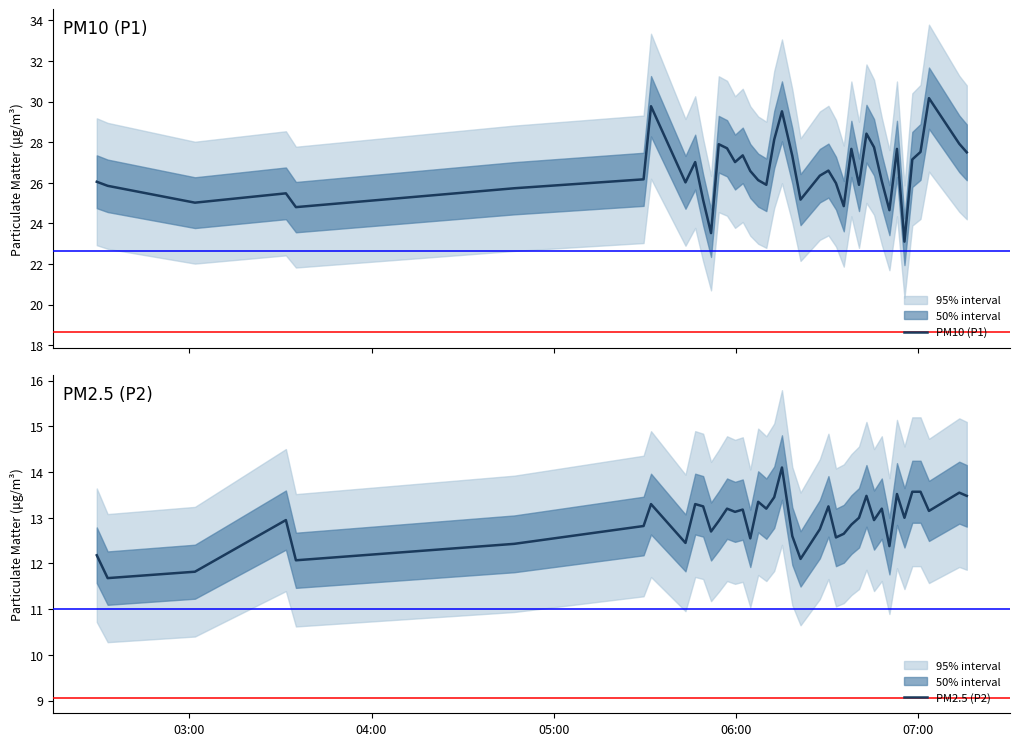

What is the lowest value of the PM10 (P1) series?

23.1